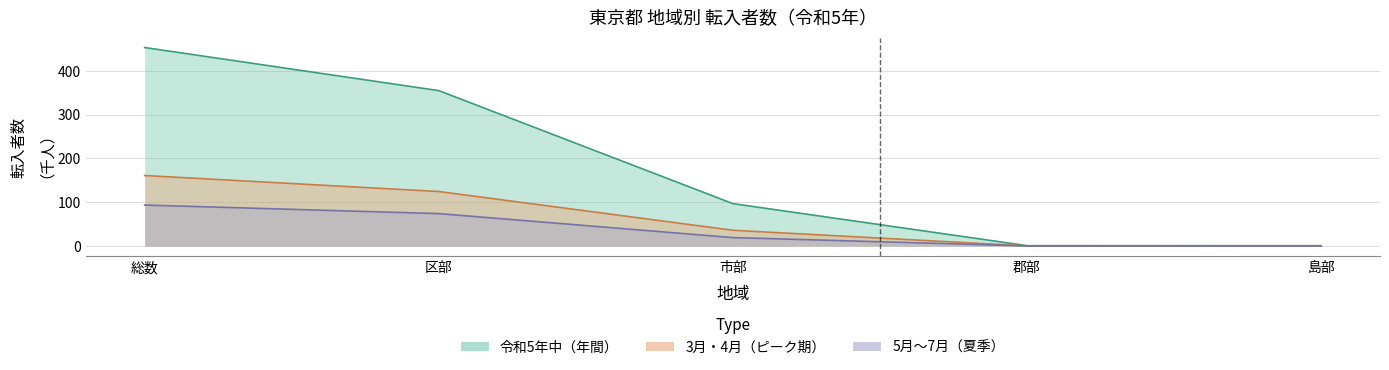

What is the difference between the 3月中／転入者数 values at 郡部 and 区部?

124.3